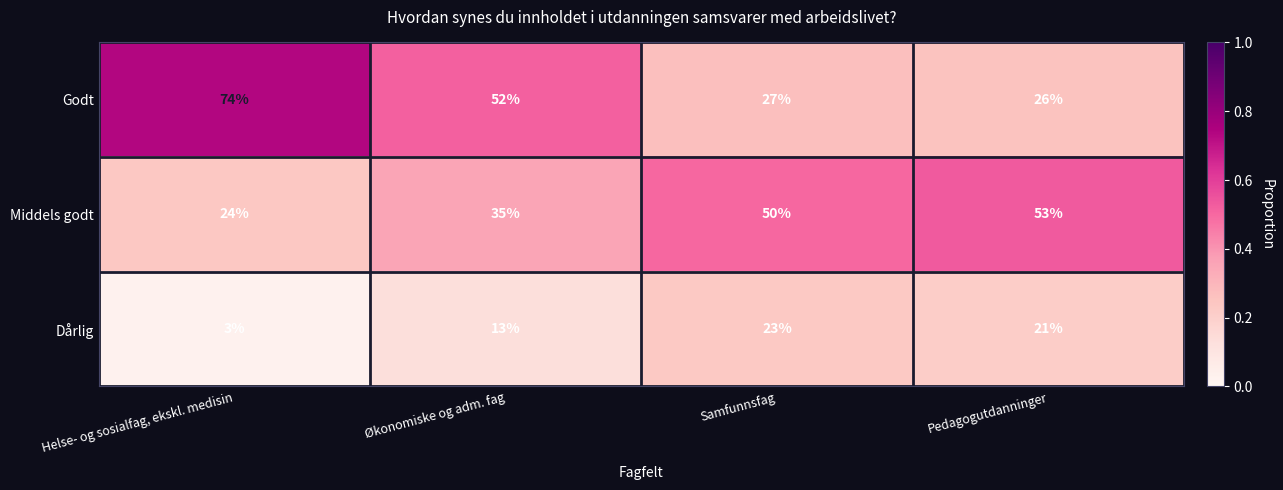

Read the Middels godt value at Helse- og sosialfag, ekskl. medisin.

24